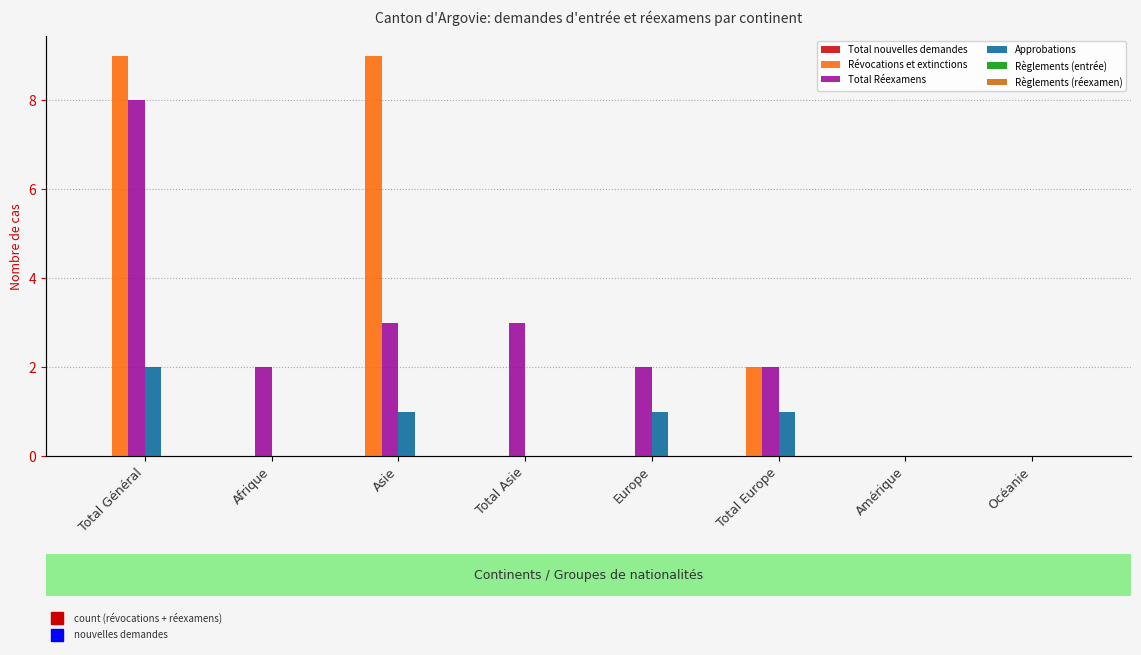

True or false: Total Réexamens has a value of 2 at Total Europe.

True